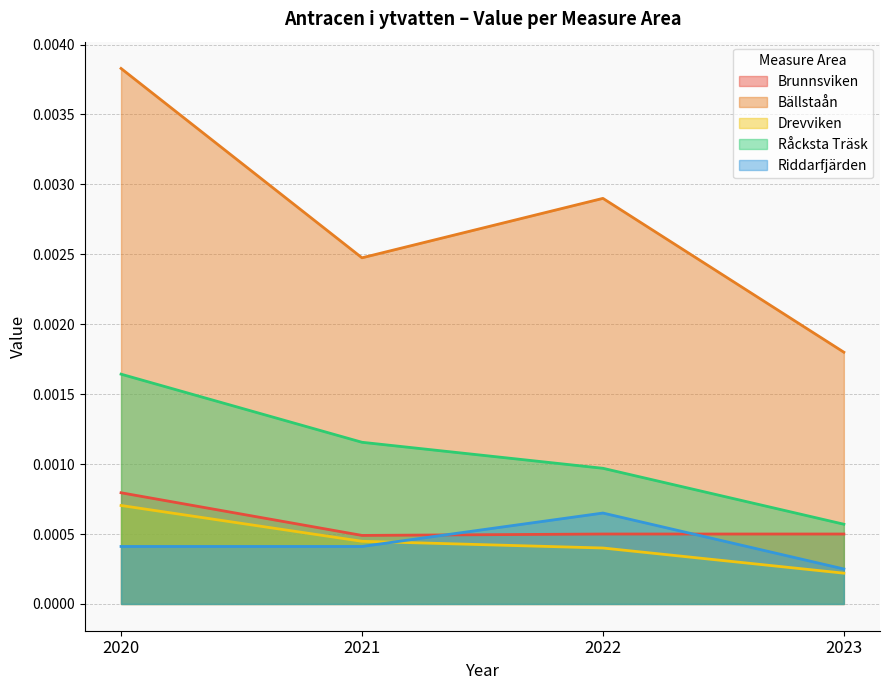

True or false: Riddarfjärden has a value of 0.0 at 2021.

True